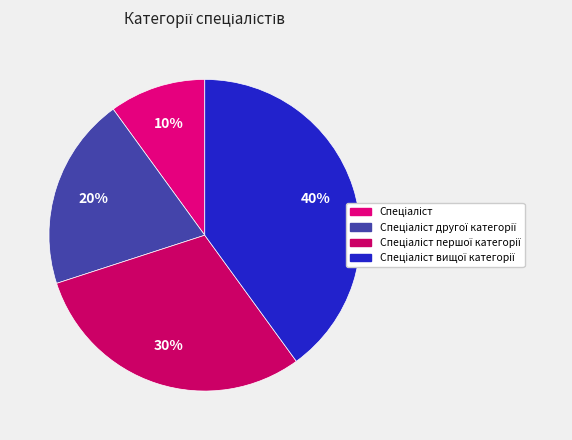

Which slice is the smallest?

Спеціаліст